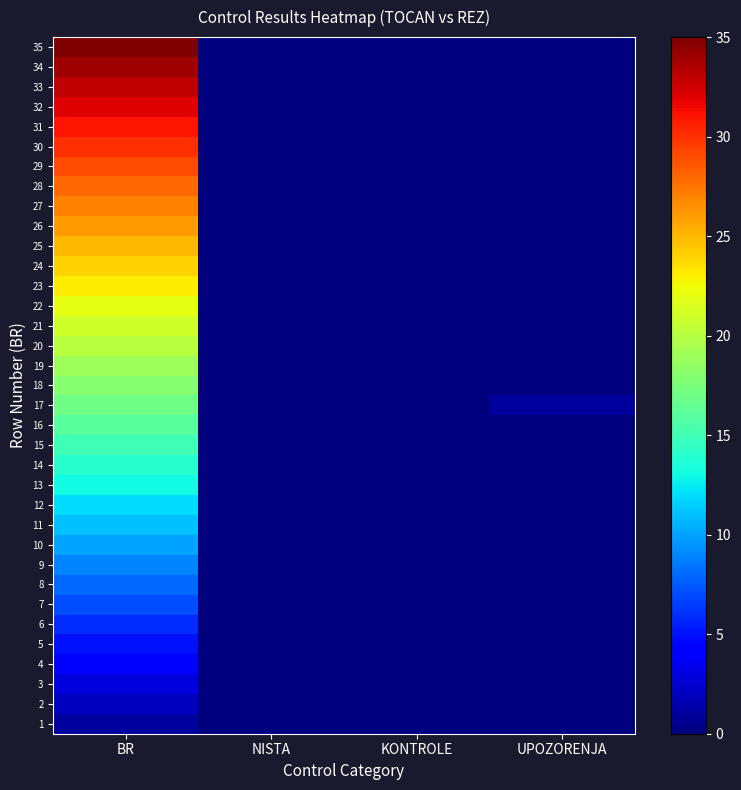

List the series in order of their peak value, highest first.

35, 34, 33, 32, 31, 30, 29, 28, 27, 26, 25, 24, 23, 22, 21, 20, 19, 18, 17, 16, 15, 14, 13, 12, 11, 10, 9, 8, 7, 6, 5, 4, 3, 2, 1